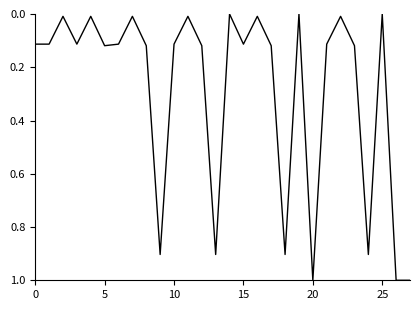

What is the maximum value shown in the chart?

1.0